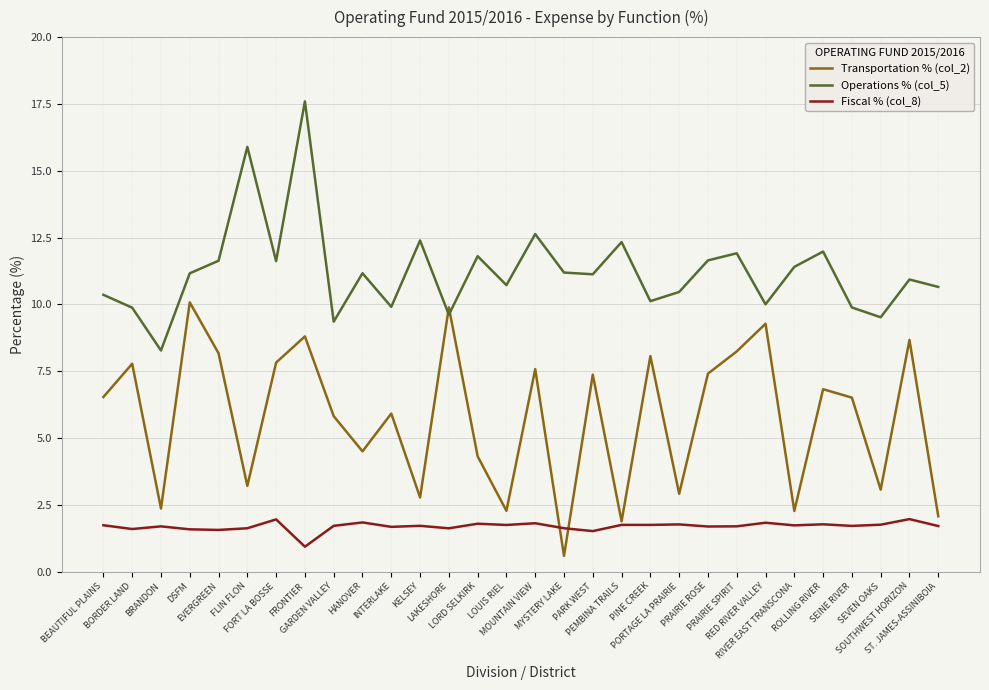

List the series in order of their peak value, highest first.

Operations % (col_5), Transportation % (col_2), Fiscal % (col_8)